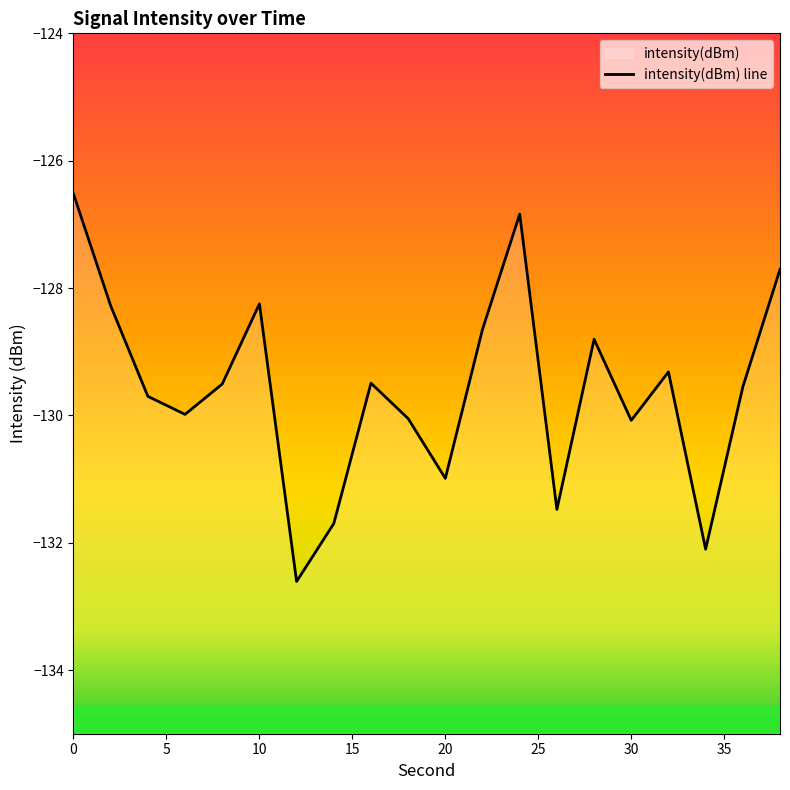

Is this an area chart (filled region under the line)?

No